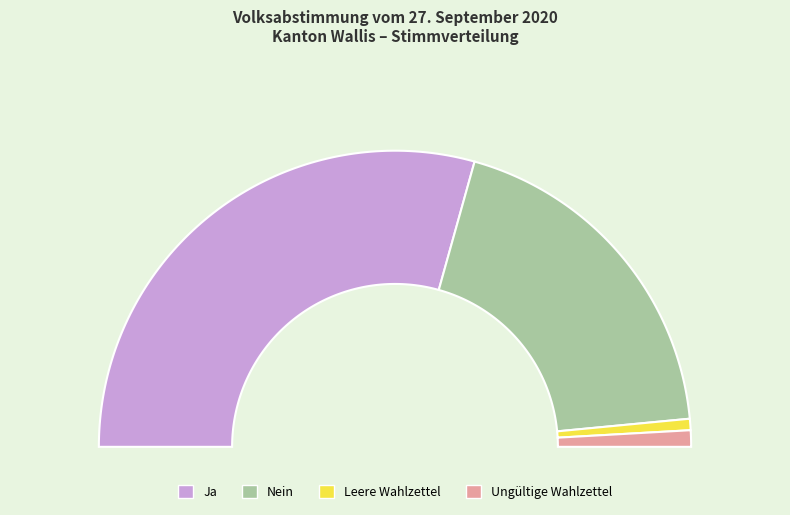

Which category has the smallest portion of the pie?

Leere Wahlzettel